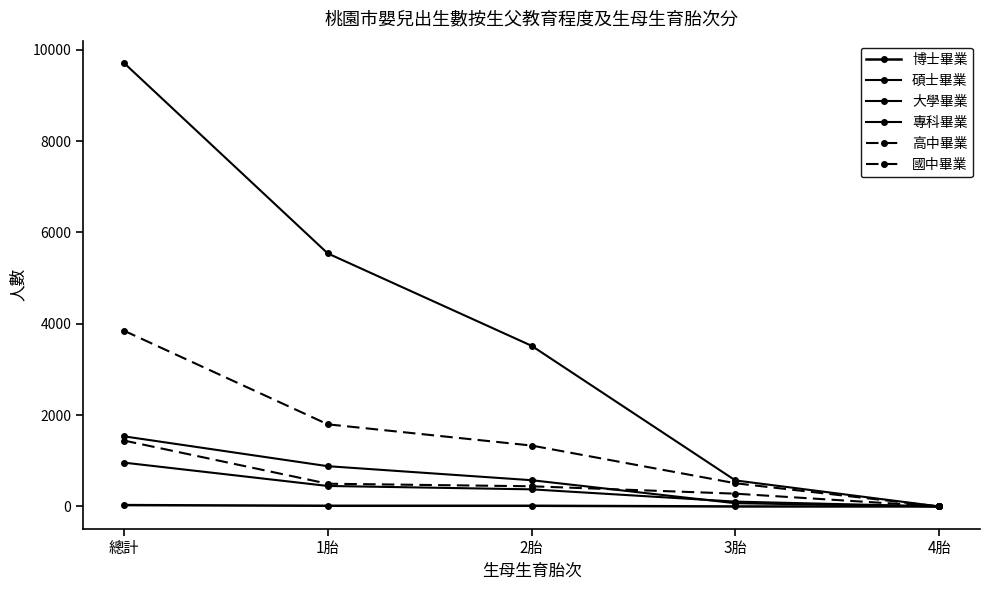

How many series are shown in this chart?

6